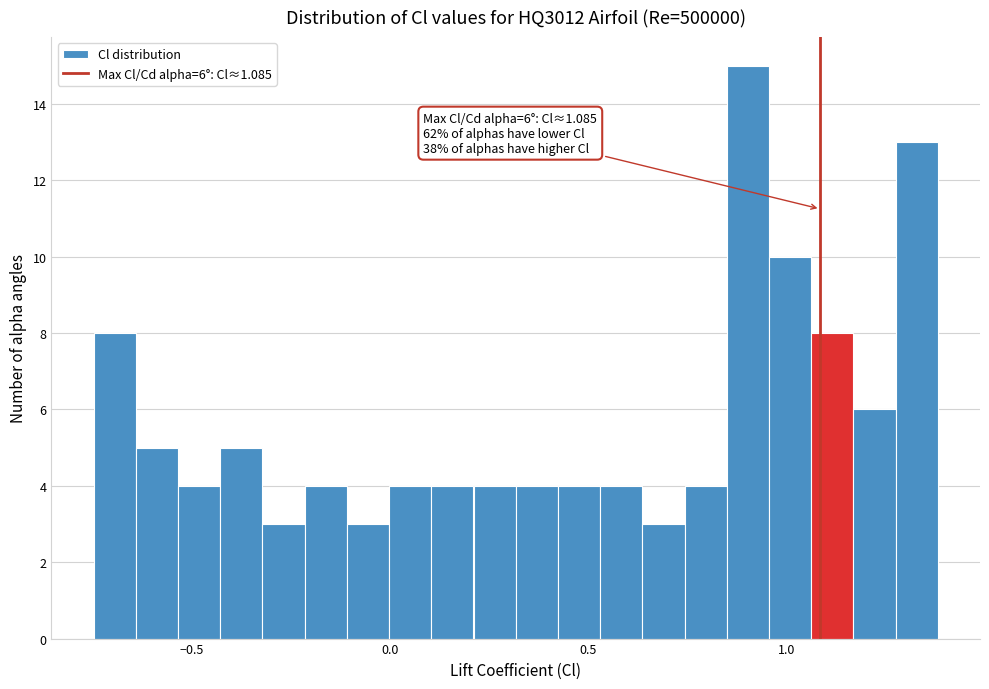

Around what value on the x-axis is the tallest bar? Give the approximate position of its centre, as read against the axis.

0.90